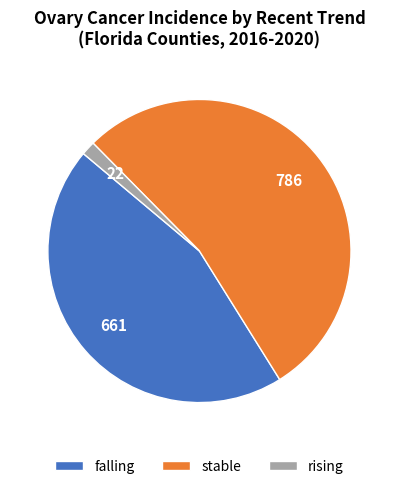

Count the number of slices in the pie.

3